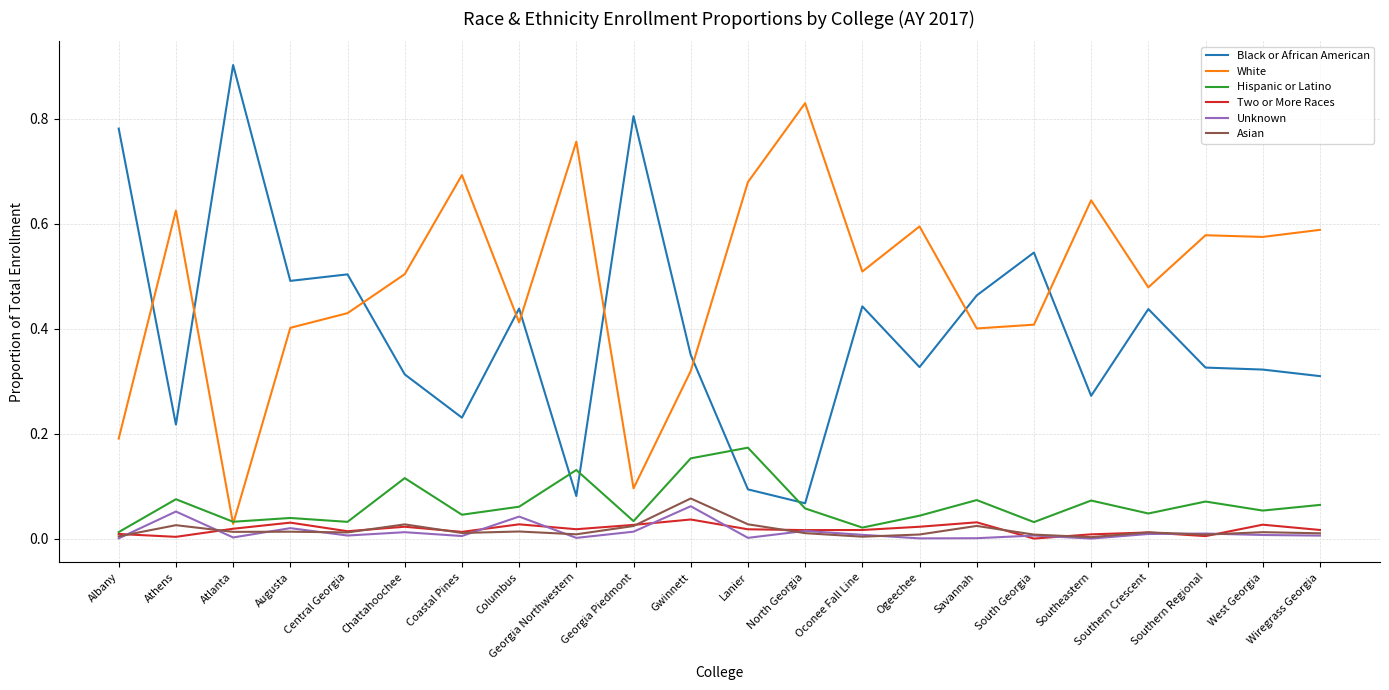

Which category has the highest value across all series?

Atlanta